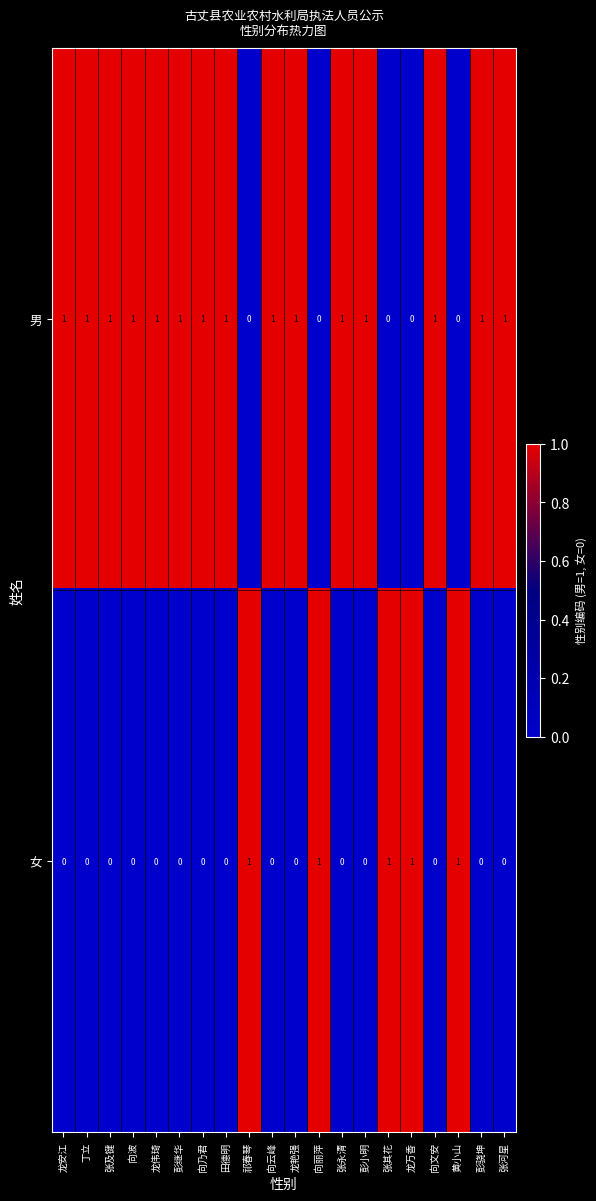

At 龙艳强, list the series in order from smallest to largest.

女, 男